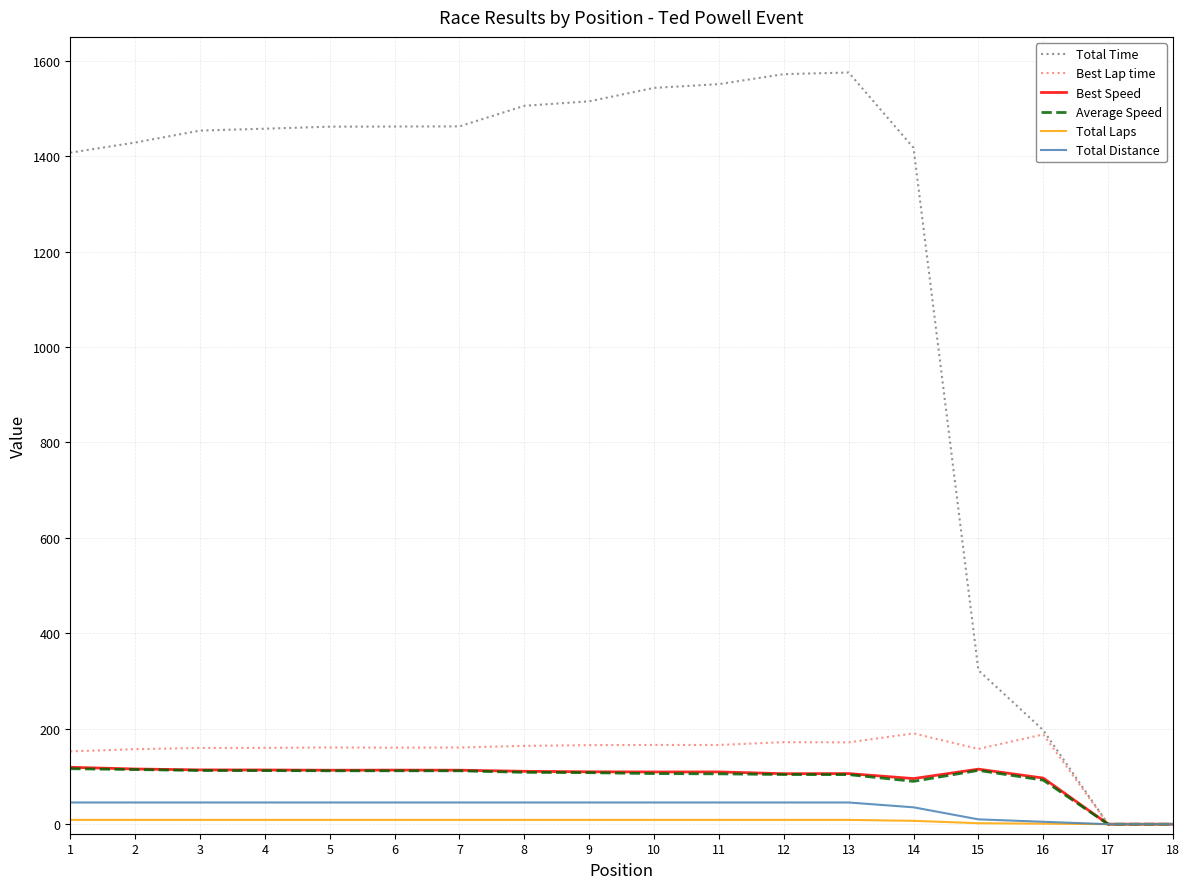

Between 8 and 14, which series saw the biggest shift?

Total Time